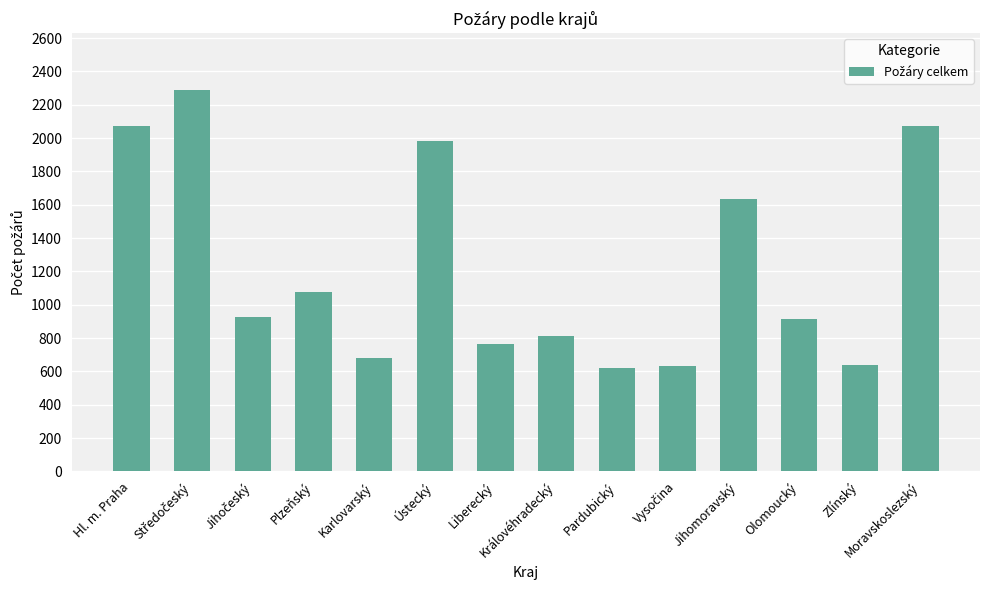

What is the smallest value displayed?

622